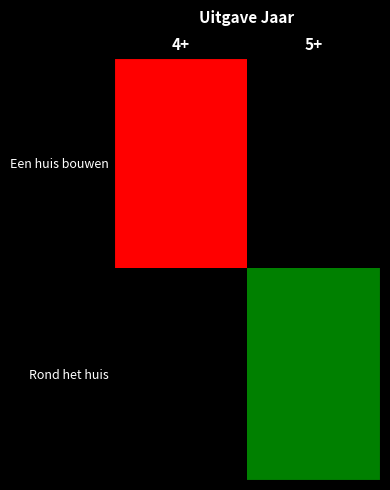

Which series has the largest range (max minus min)?

Een huis bouwen